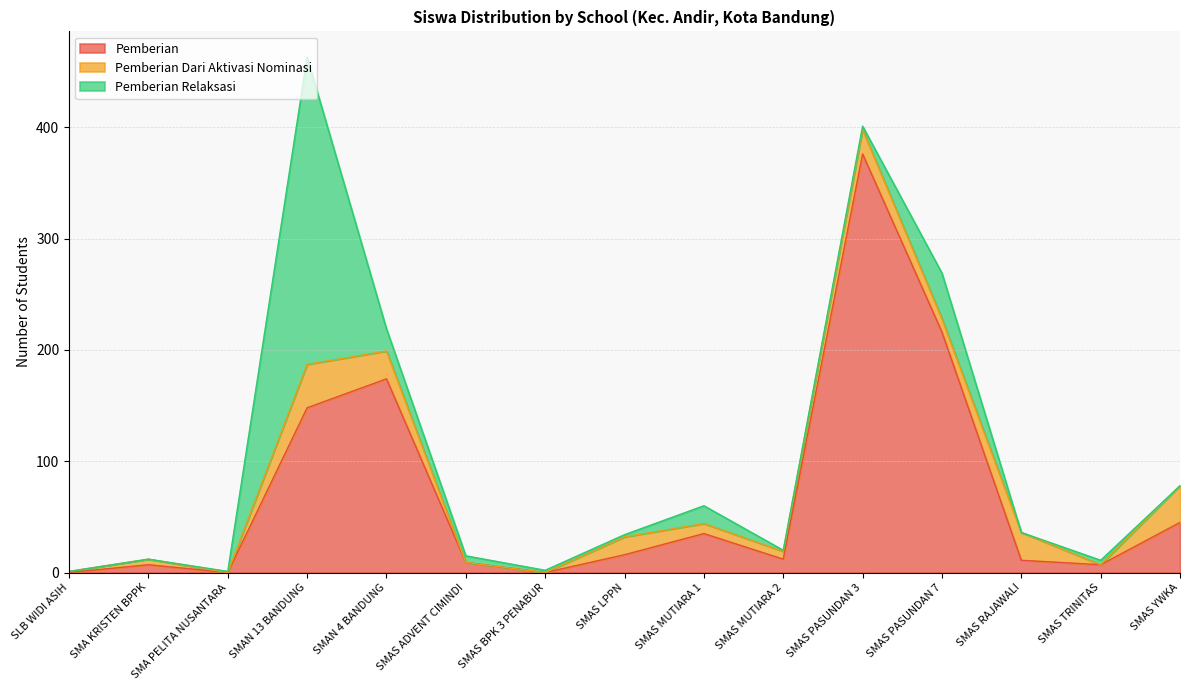

What is the total value across all series at SMAS LPPN?

34